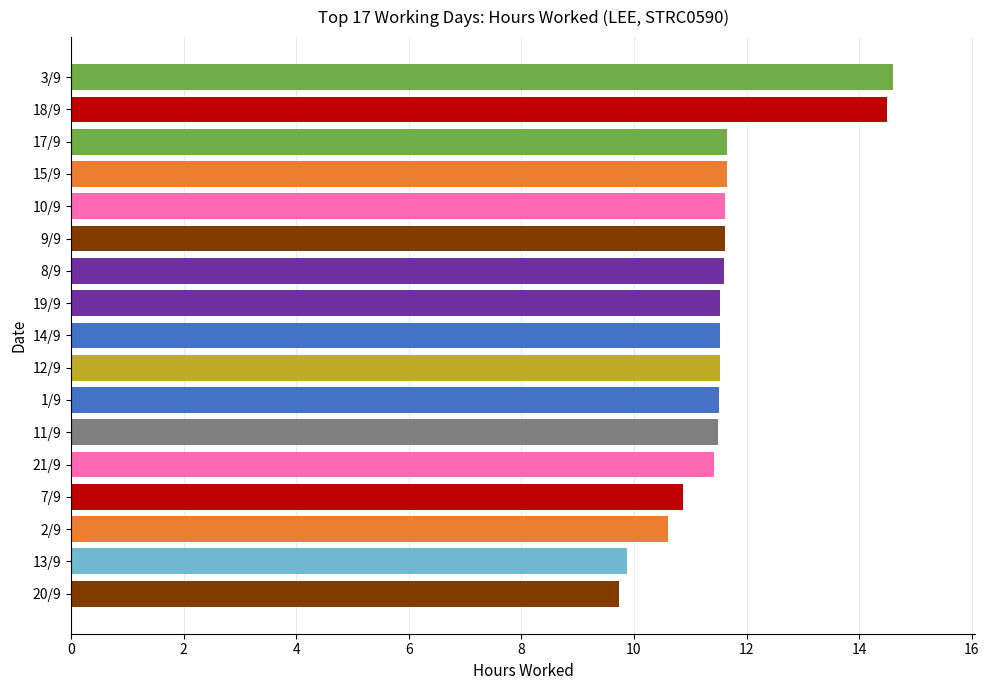

What is the maximum value shown in the chart?

14.6